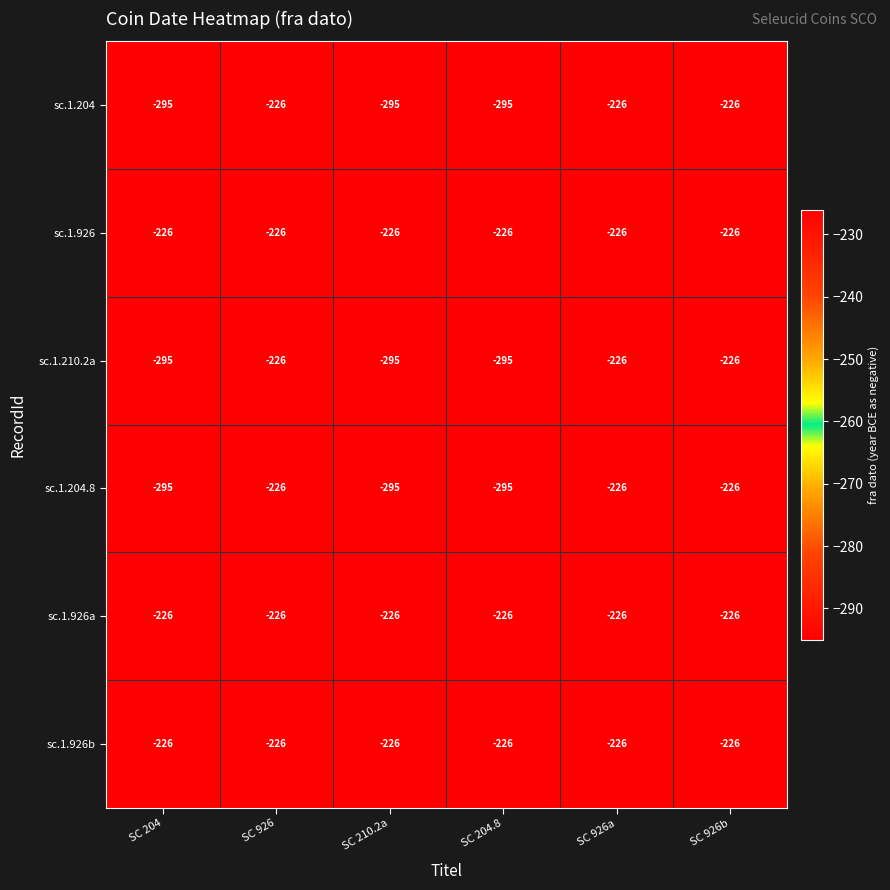

What is the total value across all series at SC 926b?

-1356